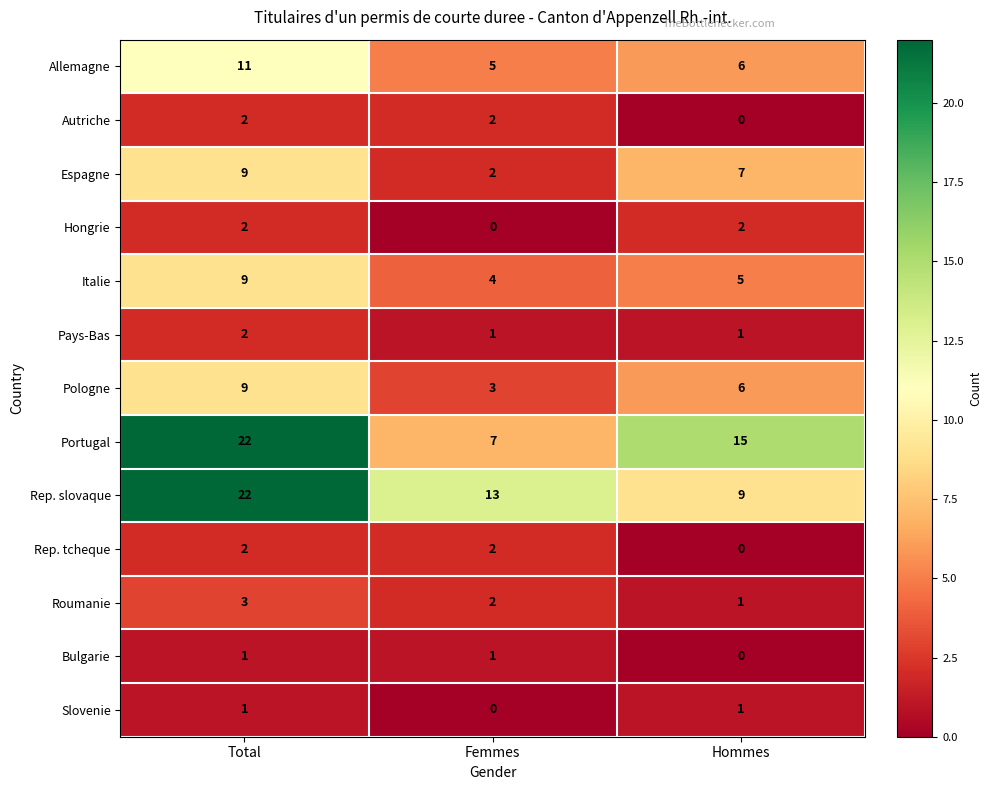

What is the difference between the Pologne values at Total and Hommes?

3